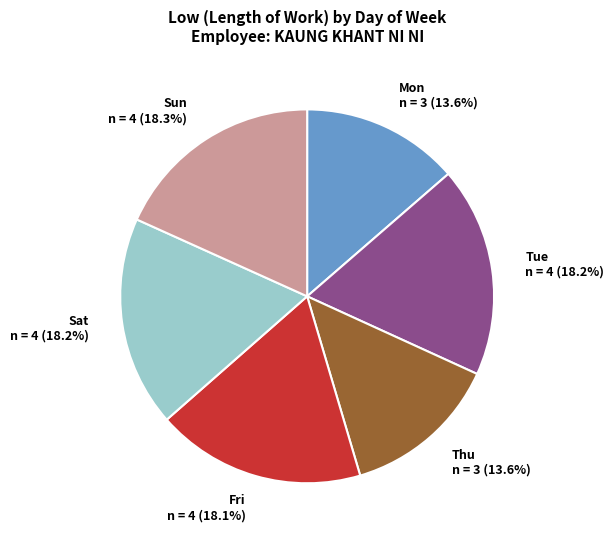

Is there any slice that represents more than half of the pie?

No